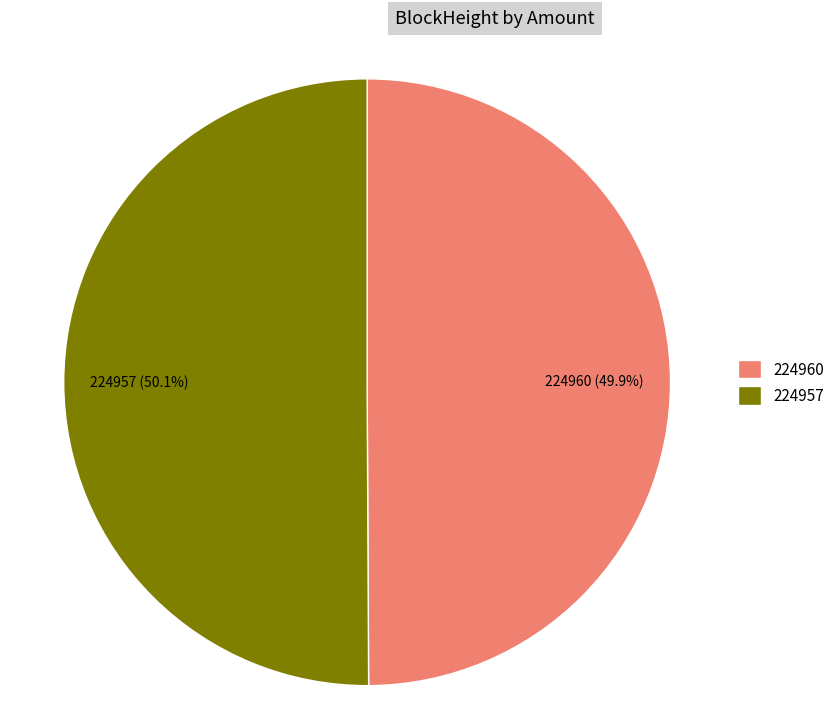

Is there a majority slice in this chart?

Yes